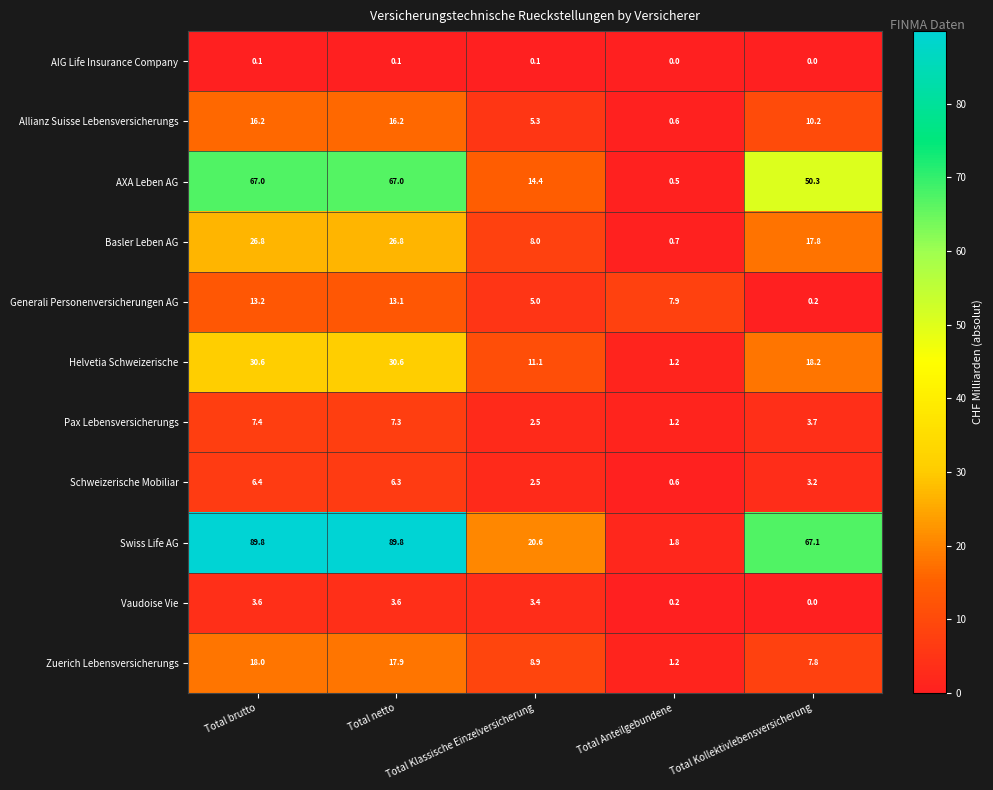

Where does the Zuerich Lebensversicherungs series first go above 8?

Total brutto